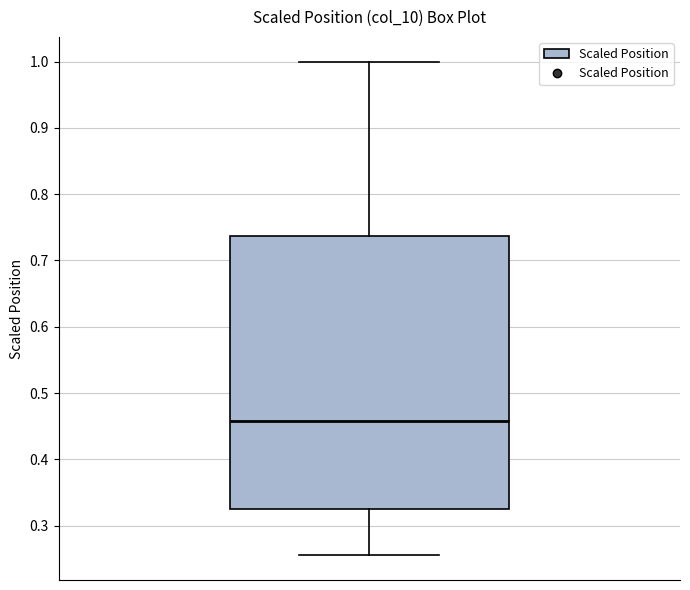

Transcribe this box plot: give where the median line is, the range the box spans, and where the two whiskers end, as read against the y-axis. The values are not printed on the chart, so give them approximately, as read against the axis.

median 0.46, box 0.32 to 0.74, whiskers 0.26 to 1.00